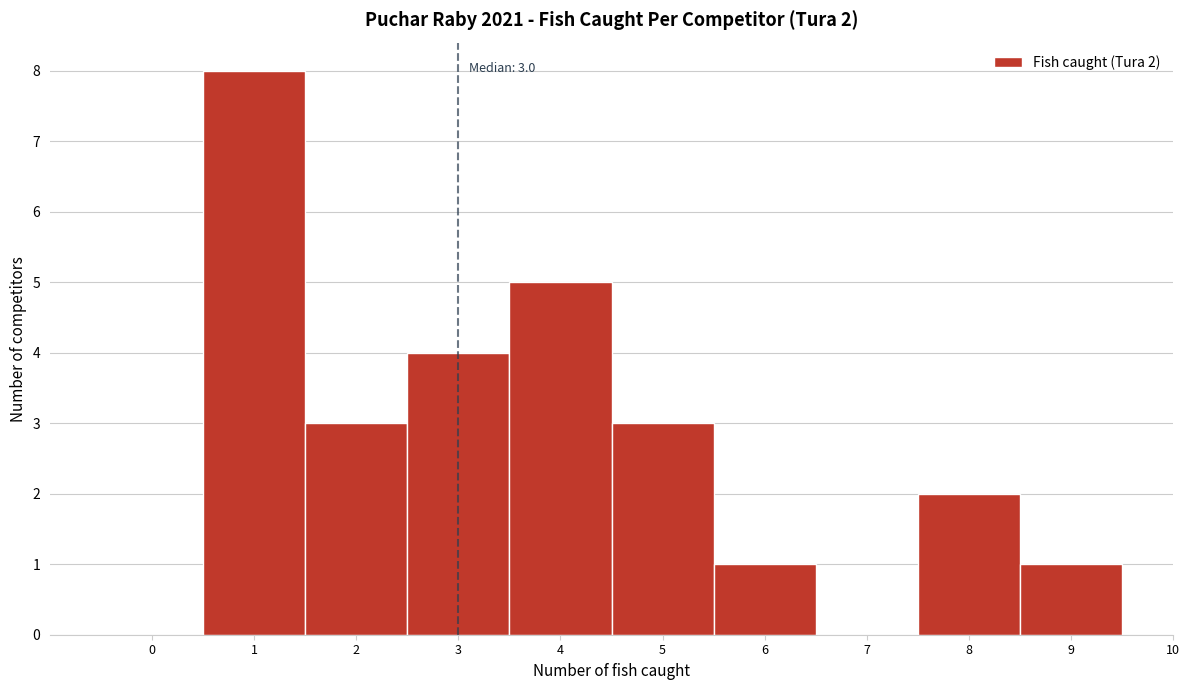

Over which range of the x-axis is the bar tallest?

0.5 to 1.5